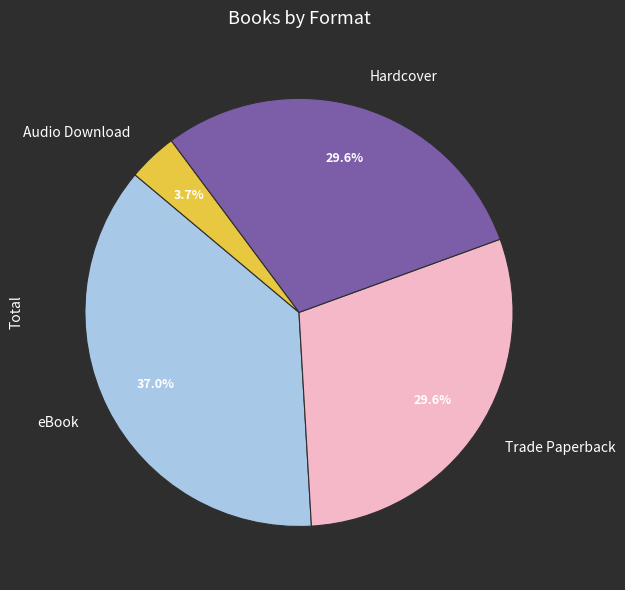

How many segments does this pie chart have?

4